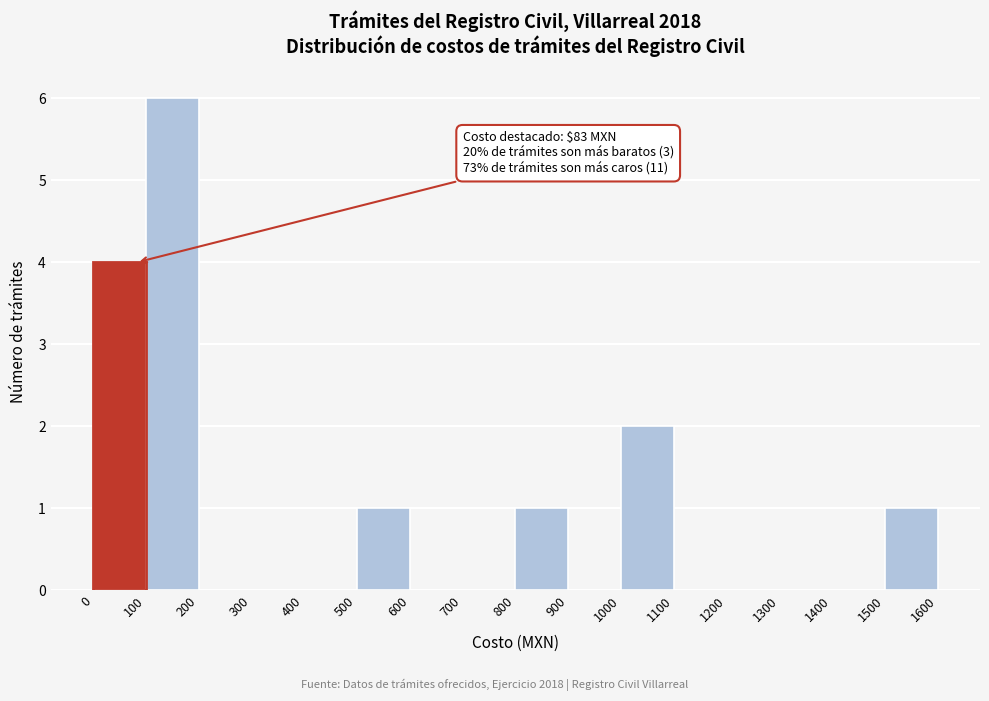

Which range on the x-axis has the tallest bar?

100 to 200